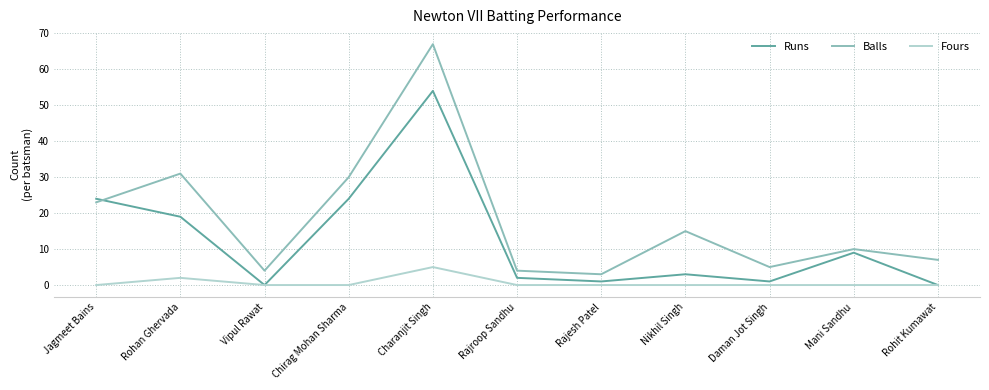

True or false: Fours has more than 1 points higher than both neighbors.

True